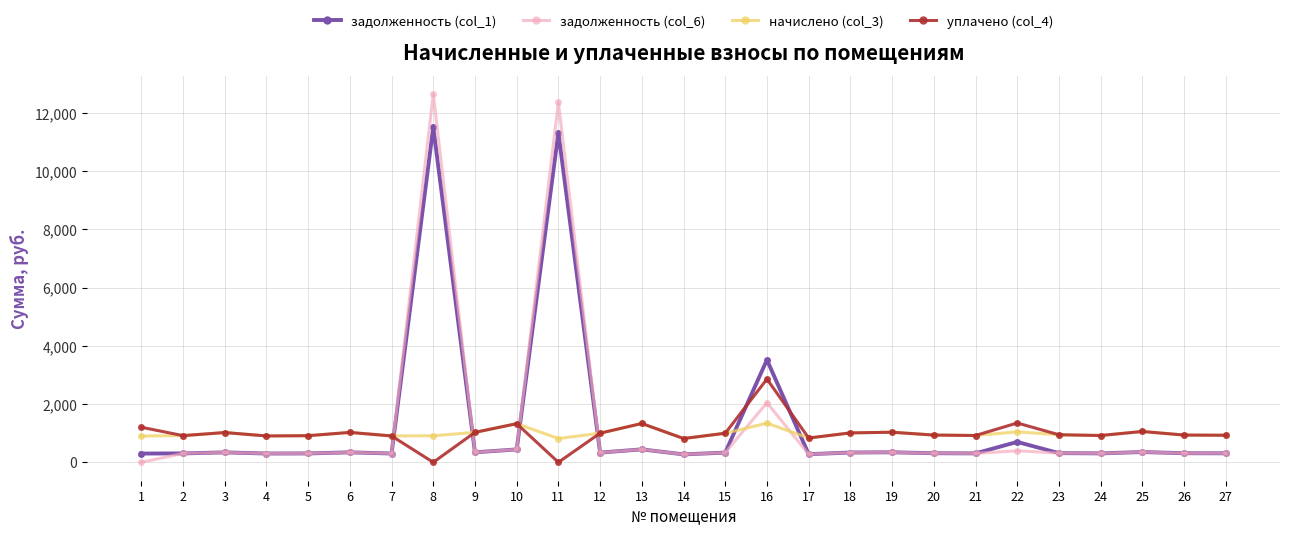

The уплачено (col_4) series shows 1791.7 at 15. True or false?

False